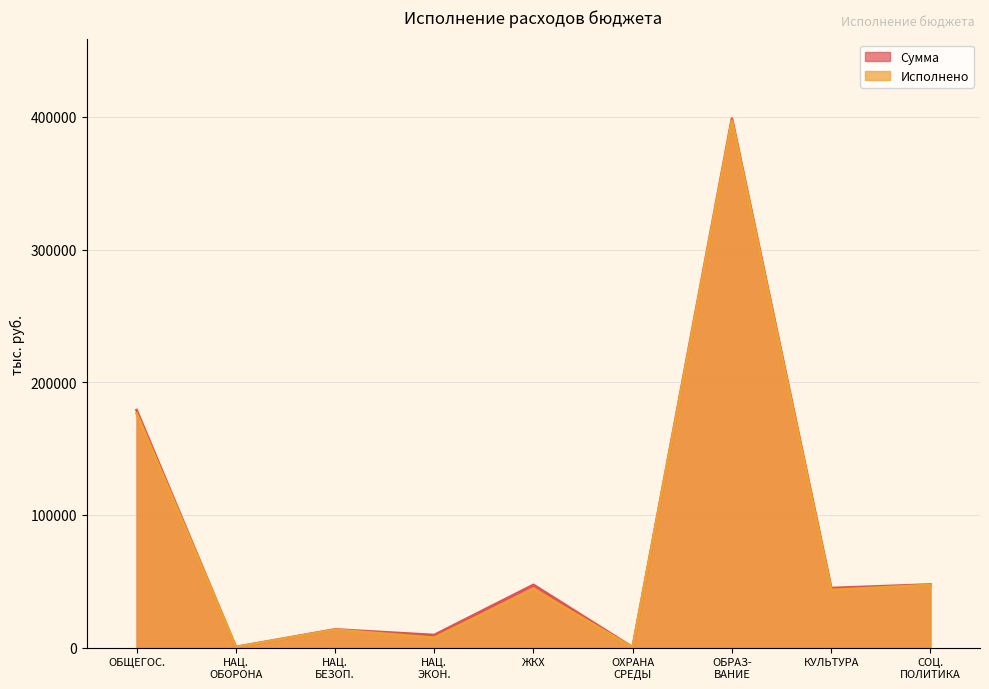

Is the value of Сумма at ЖКХ greater than the value of Исполнено at ОБЩЕГОС.?

No